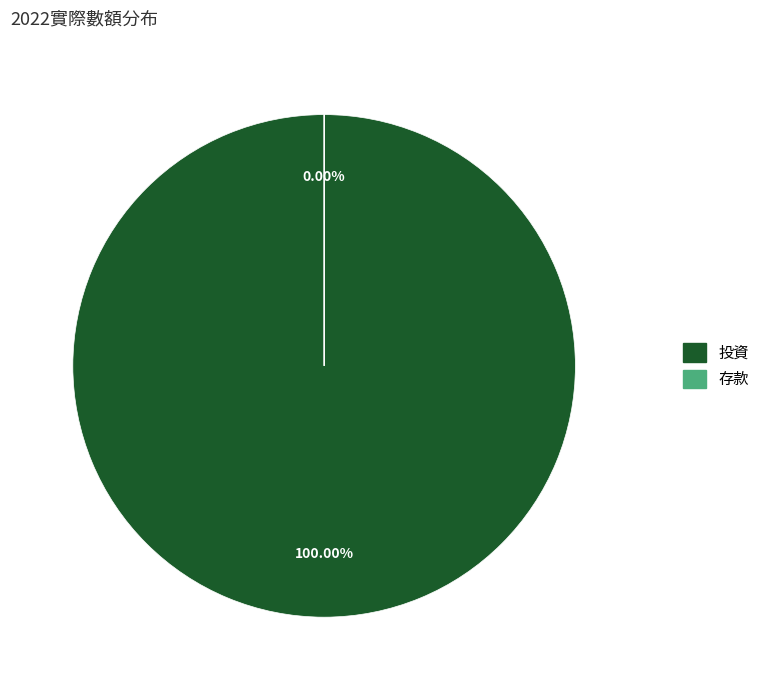

What is the smallest slice in the pie chart?

存款